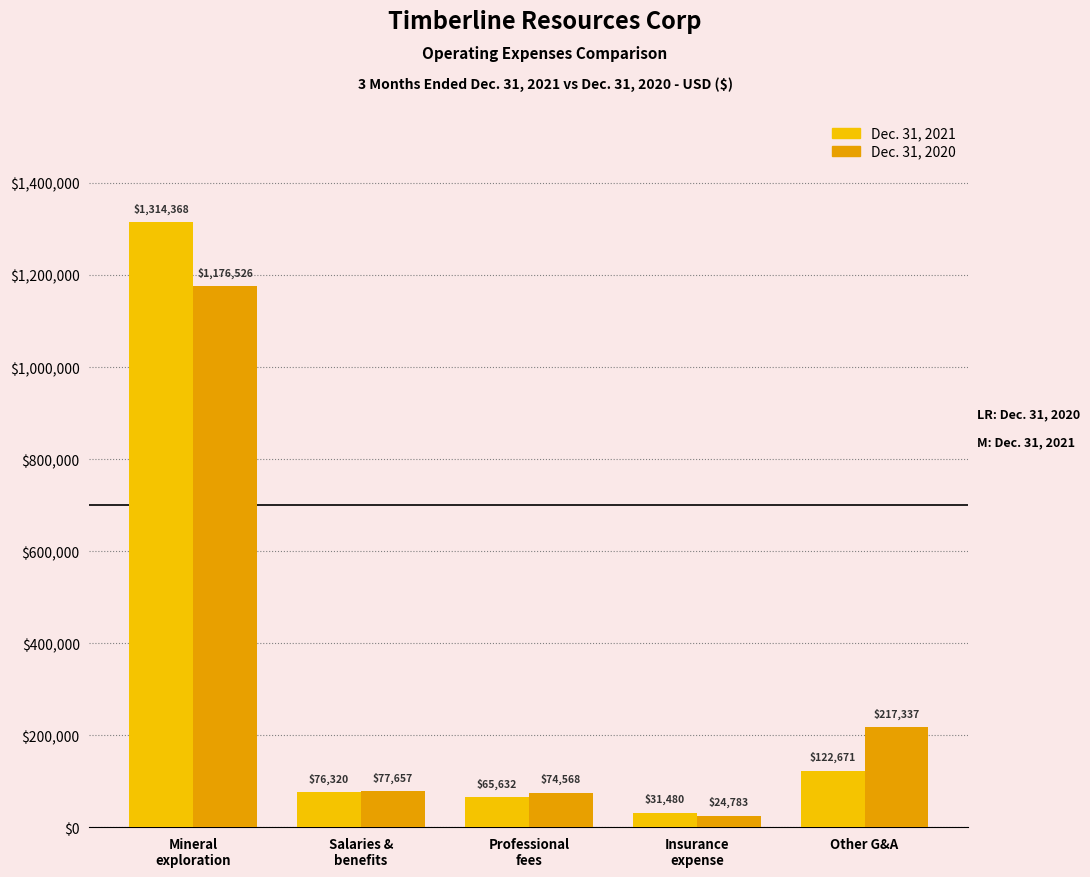

The Dec. 31, 2020 series shows 35459 at Insurance
expense. True or false?

False